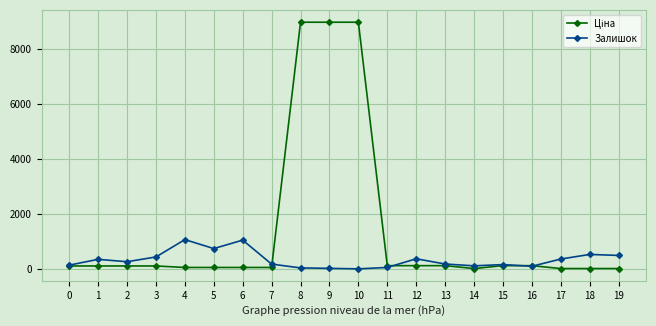

What is the maximum value shown in the chart?

8966.9